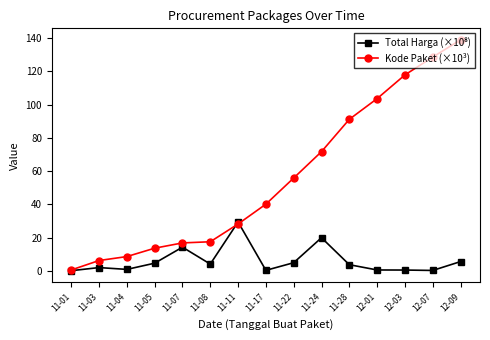

Which series has the largest range (max minus min)?

Kode Paket (×10³)